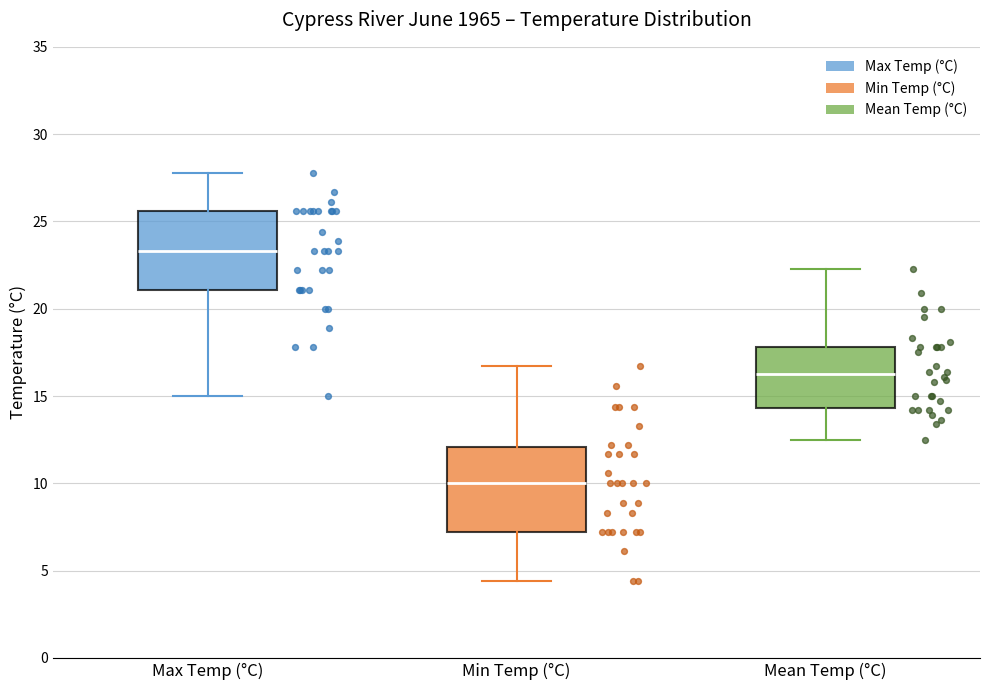

Reading left to right, transcribe this box plot: for each box, give where its median line is, the range the box spans, and where its two whiskers end, as read against the y-axis. The values are not printed on the chart, so give them approximately, as read against the axis.

Max Temp (°C): median 23.5, box 21.0 to 25.5, whiskers 15.0 to 28.0
Min Temp (°C): median 10.0, box 7.0 to 12.0, whiskers 4.5 to 16.5
Mean Temp (°C): median 16.5, box 14.5 to 18.0, whiskers 12.5 to 22.5